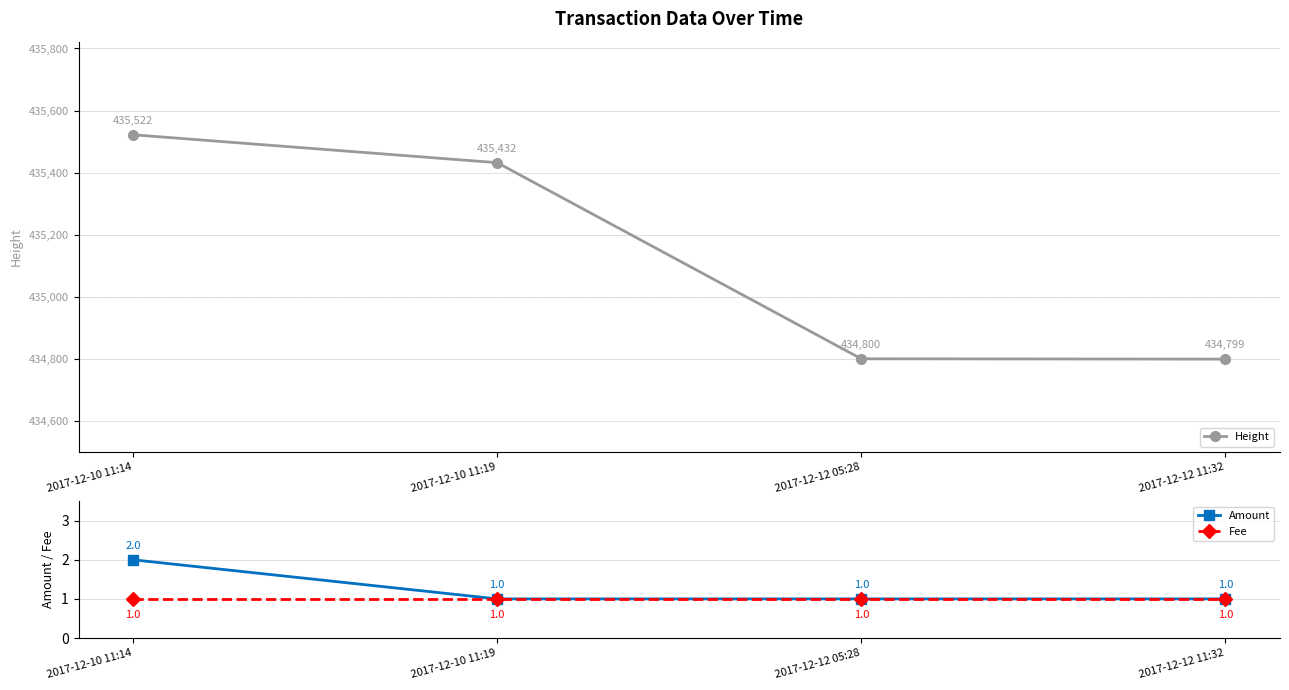

Which series has the widest spread of values?

Height